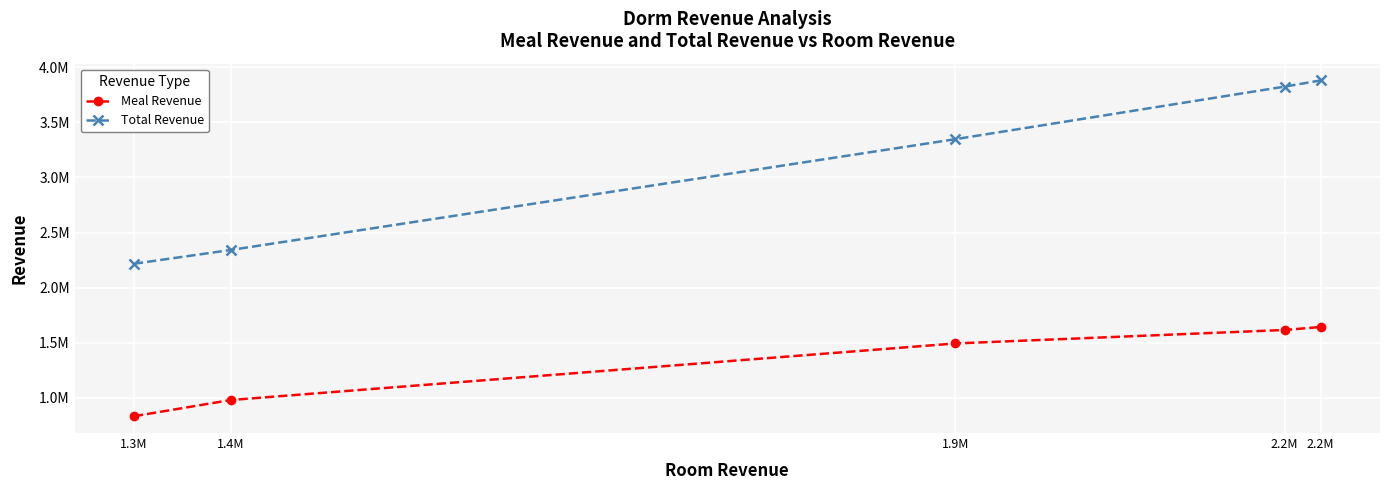

True or false: Total Revenue has a value of 1589149 at 1.4M.

False